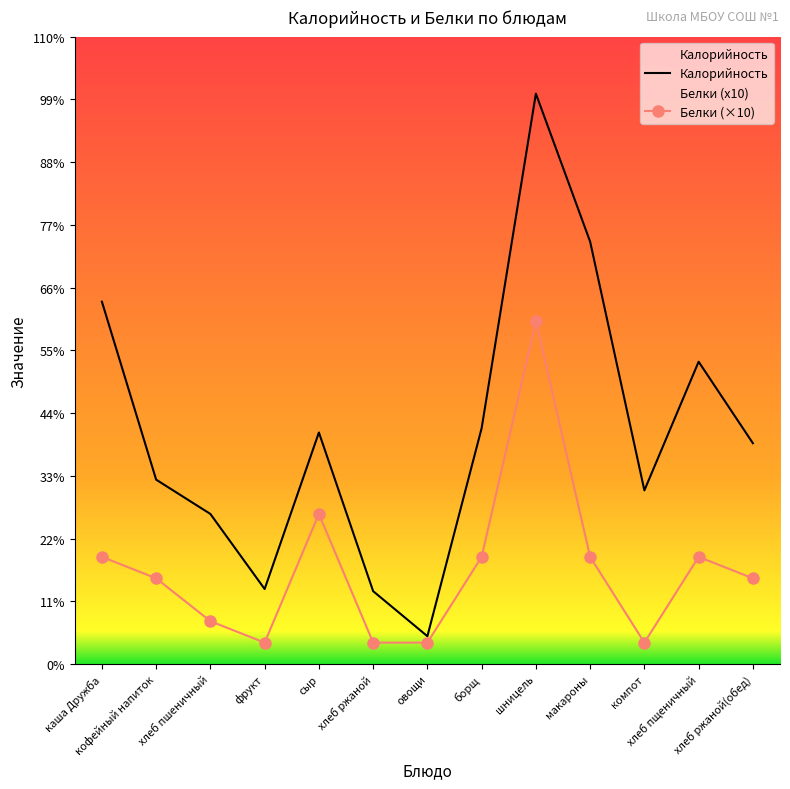

What is the label of the 4th point from the left?

фрукт